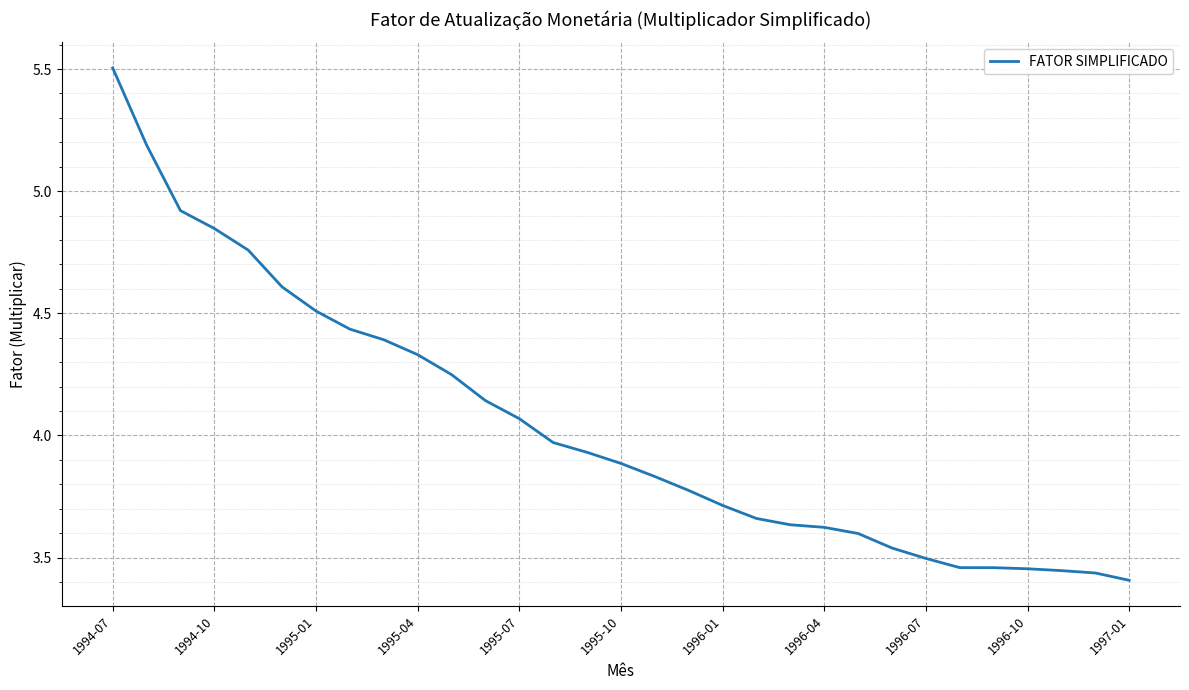

What is the maximum value shown in the chart?

5.5